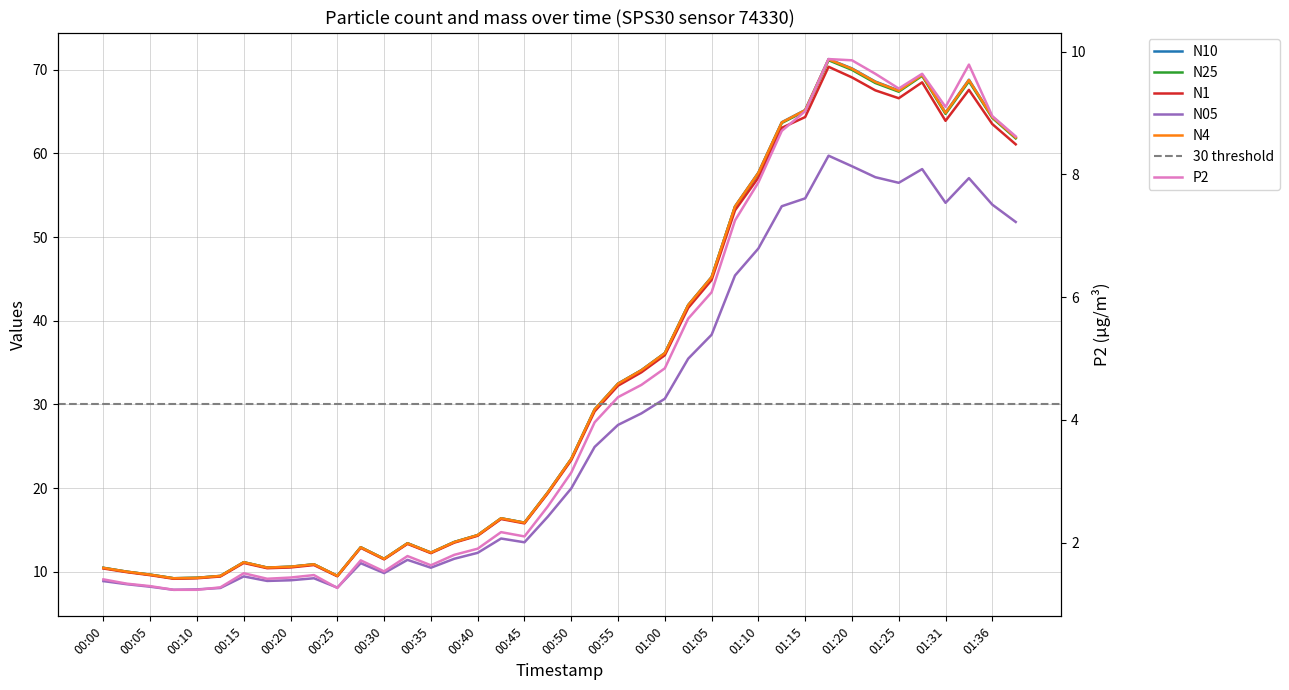

Reading left to right, what are all the values shown in this chart?

N10: 00:00=10.5	00:02=10.0	00:05=9.7	00:07=9.2	00:10=9.3	00:12=9.5	00:15=11.1	00:17=10.5	00:20=10.6	00:22=10.9	00:25=9.5	00:27=12.9	00:30=11.5	00:32=13.4	00:35=12.3	00:37=13.6	00:40=14.4	00:42=16.4	00:45=15.9	00:47=19.5	00:50=23.5	00:52=29.4	00:55=32.5	00:57=34.1	01:00=36.1	01:02=41.9	01:05=45.2	01:07=53.7	01:10=57.7	01:12=63.7	01:15=65.2	01:17=71.3	01:20=70.2	01:23=68.6	01:25=67.5	01:28=69.4	01:31=64.9	01:33=68.8	01:36=64.4	01:39=61.9
N25: 00:00=10.5	00:02=10.0	00:05=9.7	00:07=9.2	00:10=9.3	00:12=9.5	00:15=11.1	00:17=10.5	00:20=10.6	00:22=10.9	00:25=9.5	00:27=12.9	00:30=11.5	00:32=13.4	00:35=12.3	00:37=13.6	00:40=14.4	00:42=16.4	00:45=15.9	00:47=19.5	00:50=23.5	00:52=29.4	00:55=32.5	00:57=34.1	01:00=36.1	01:02=41.9	01:05=45.2	01:07=53.6	01:10=57.6	01:12=63.6	01:15=65.1	01:17=71.1	01:20=70.0	01:23=68.4	01:25=67.4	01:28=69.3	01:31=64.7	01:33=68.6	01:36=64.2	01:39=61.8
N1: 00:00=10.4	00:02=9.9	00:05=9.6	00:07=9.2	00:10=9.2	00:12=9.4	00:15=11.1	00:17=10.4	00:20=10.5	00:22=10.8	00:25=9.5	00:27=12.9	00:30=11.5	00:32=13.3	00:35=12.2	00:37=13.5	00:40=14.3	00:42=16.3	00:45=15.8	00:47=19.4	00:50=23.3	00:52=29.2	00:55=32.2	00:57=33.8	01:00=35.9	01:02=41.5	01:05=44.9	01:07=53.2	01:10=57.1	01:12=63.1	01:15=64.3	01:17=70.4	01:20=69.1	01:23=67.5	01:25=66.6	01:28=68.5	01:31=63.9	01:33=67.6	01:36=63.5	01:39=61.1
N05: 00:00=8.9	00:02=8.5	00:05=8.2	00:07=7.8	00:10=7.9	00:12=8.1	00:15=9.4	00:17=8.9	00:20=9.0	00:22=9.2	00:25=8.1	00:27=11.0	00:30=9.8	00:32=11.4	00:35=10.5	00:37=11.6	00:40=12.3	00:42=14.0	00:45=13.5	00:47=16.6	00:50=20.0	00:52=24.9	00:55=27.6	00:57=28.9	01:00=30.7	01:02=35.5	01:05=38.3	01:07=45.4	01:10=48.6	01:12=53.7	01:15=54.6	01:17=59.7	01:20=58.5	01:23=57.2	01:25=56.5	01:28=58.1	01:31=54.1	01:33=57.0	01:36=53.9	01:39=51.8
N4: 00:00=10.5	00:02=10.0	00:05=9.7	00:07=9.2	00:10=9.3	00:12=9.5	00:15=11.1	00:17=10.5	00:20=10.6	00:22=10.9	00:25=9.5	00:27=12.9	00:30=11.5	00:32=13.4	00:35=12.3	00:37=13.6	00:40=14.4	00:42=16.4	00:45=15.9	00:47=19.5	00:50=23.5	00:52=29.4	00:55=32.5	00:57=34.1	01:00=36.1	01:02=41.9	01:05=45.2	01:07=53.7	01:10=57.7	01:12=63.7	01:15=65.2	01:17=71.2	01:20=70.1	01:23=68.5	01:25=67.5	01:28=69.4	01:31=64.8	01:33=68.8	01:36=64.3	01:39=61.9
P2: 00:00=1.4	00:02=1.3	00:05=1.3	00:07=1.2	00:10=1.2	00:12=1.3	00:15=1.5	00:17=1.4	00:20=1.4	00:22=1.5	00:25=1.3	00:27=1.7	00:30=1.5	00:32=1.8	00:35=1.6	00:37=1.8	00:40=1.9	00:42=2.2	00:45=2.1	00:47=2.6	00:50=3.1	00:52=4.0	00:55=4.4	00:57=4.6	01:00=4.8	01:02=5.7	01:05=6.1	01:07=7.2	01:10=7.9	01:12=8.7	01:15=9.0	01:17=9.9	01:20=9.9	01:23=9.6	01:25=9.4	01:28=9.6	01:31=9.1	01:33=9.8	01:36=8.9	01:39=8.6